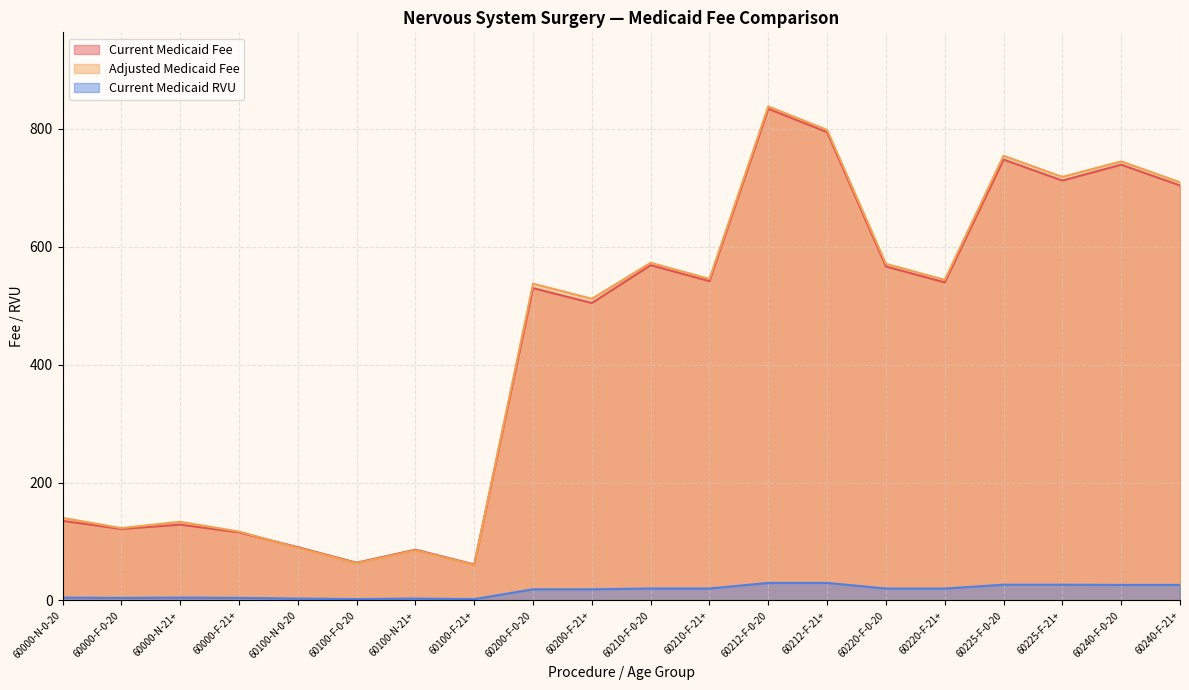

How many lines are shown in the chart?

3